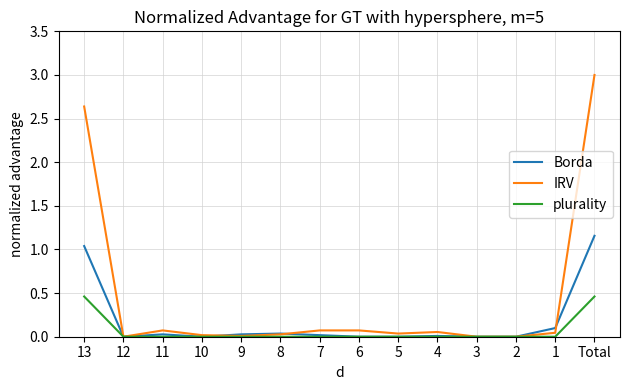

What is the total value across all series at Total?

4.6